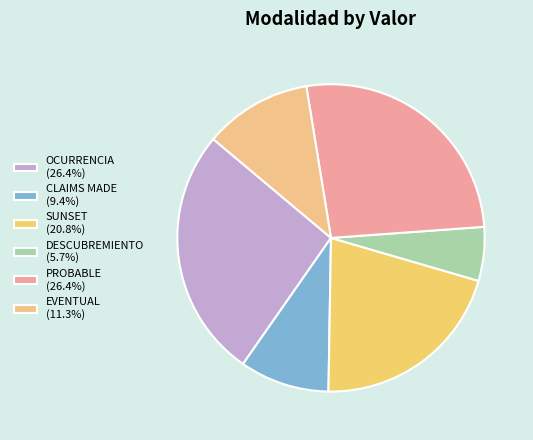

How many slices are in this pie chart?

6